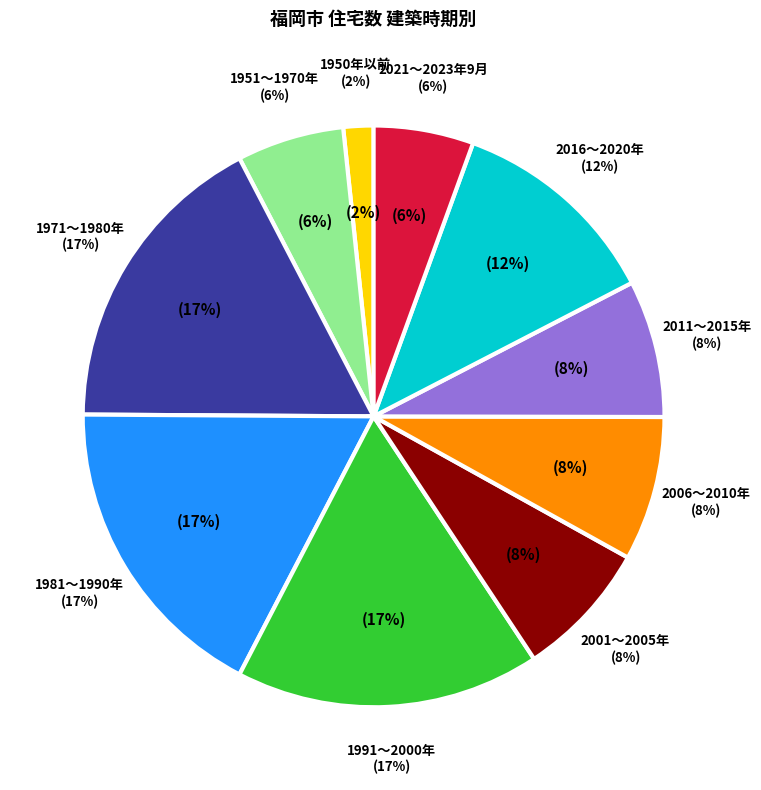

To the nearest percent, what portion does 2006～2010年 represent?

8%